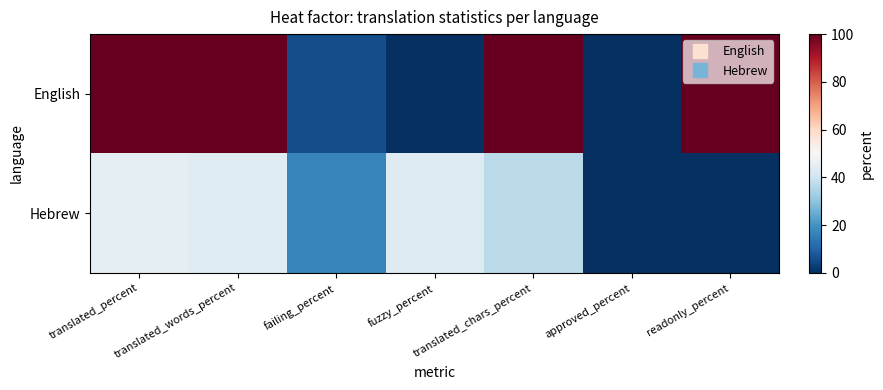

Reading left to right, transcribe all the data shown in this chart.

English: translated_percent=100.0	translated_words_percent=100.0	failing_percent=5.7	fuzzy_percent=0.0	translated_chars_percent=100.0	approved_percent=0.0	readonly_percent=100.0
Hebrew: translated_percent=45.5	translated_words_percent=44.0	failing_percent=16.6	fuzzy_percent=43.5	translated_chars_percent=36.5	approved_percent=0.0	readonly_percent=0.0